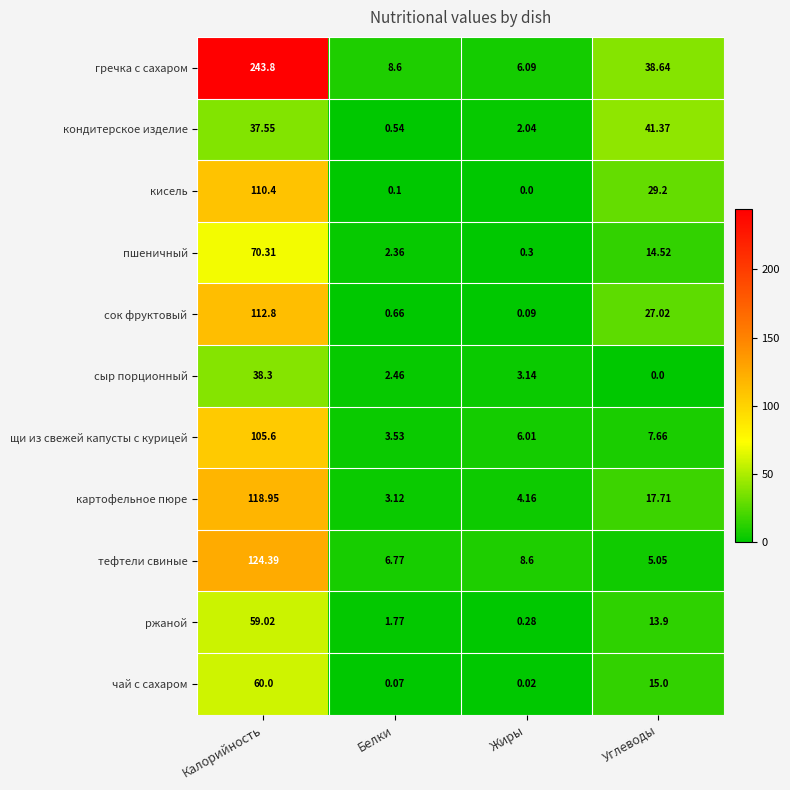

Where does the тефтели свиные series first go above 8?

Калорийность